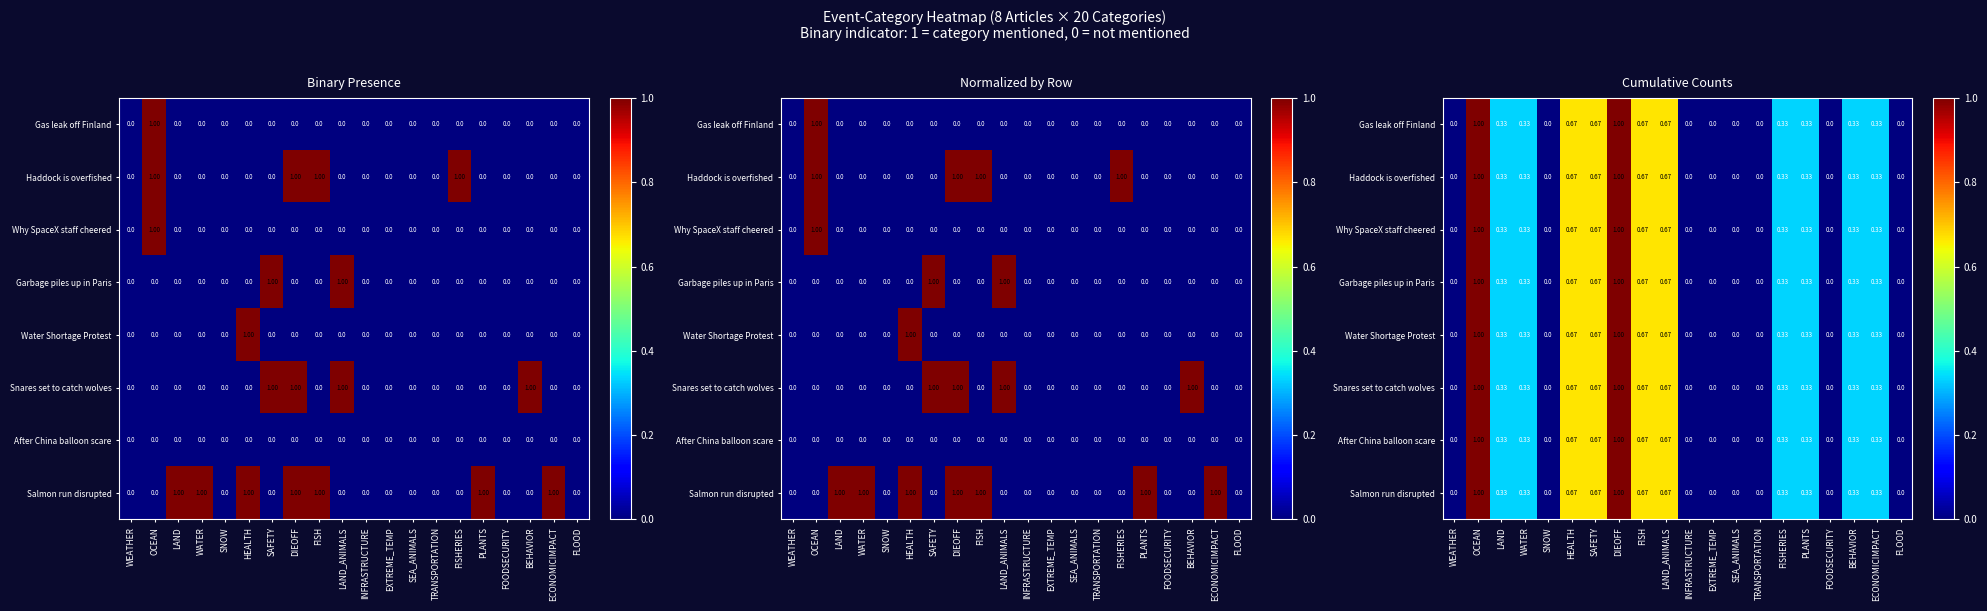

At how many categories does at least one series exceed 0?

12